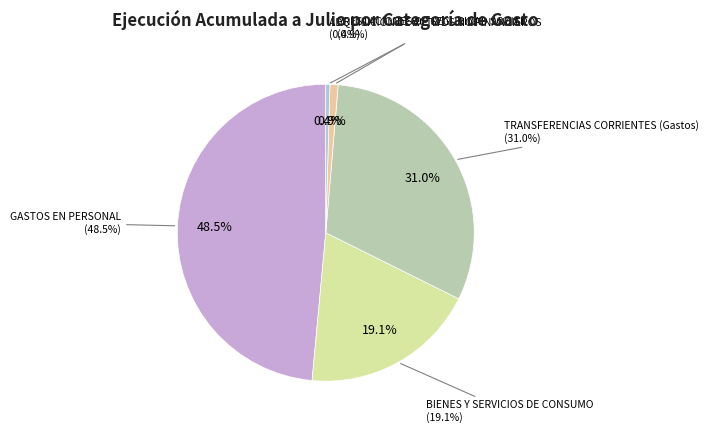

What is the largest slice in the pie chart?

GASTOS EN PERSONAL